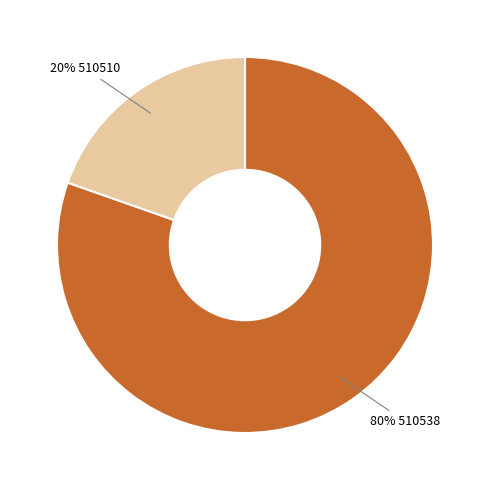

To the nearest percent, what percentage of the pie is 80% 510538?

80%